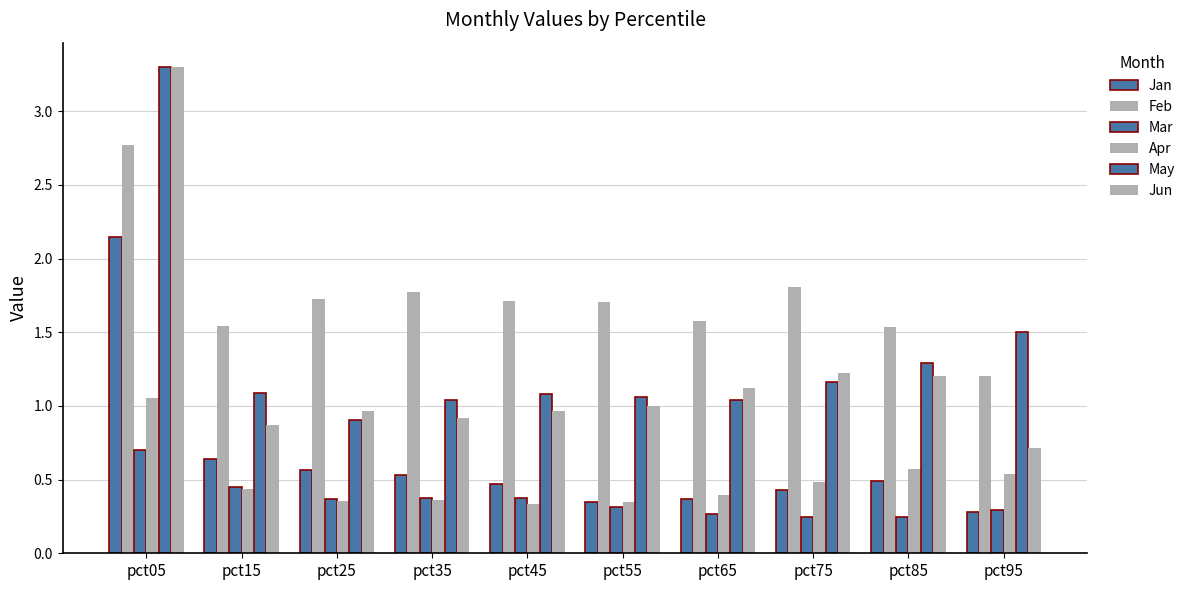

How many bars are there in each group?

6